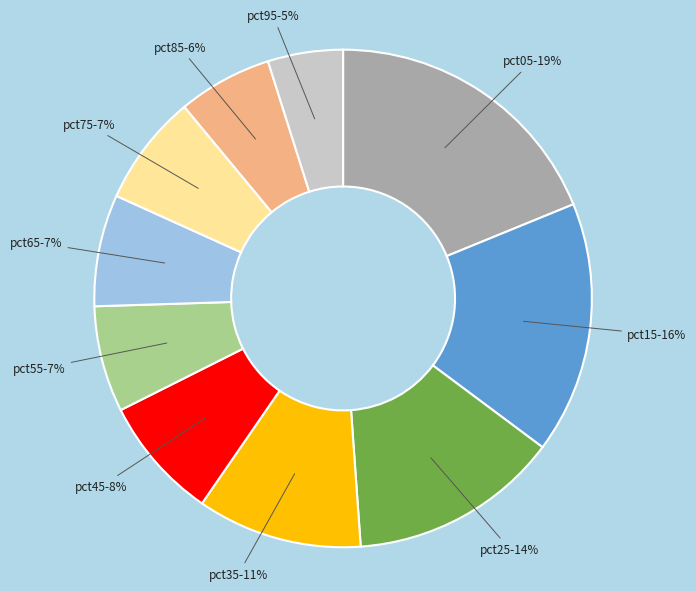

How many slices are in this pie chart?

10